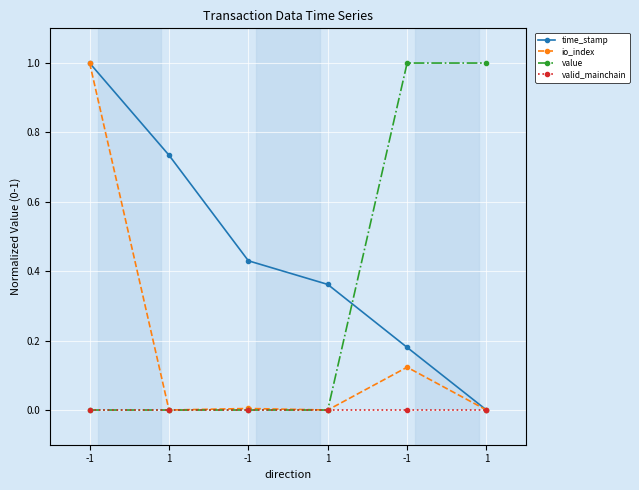

What is the greatest value displayed?

1.0